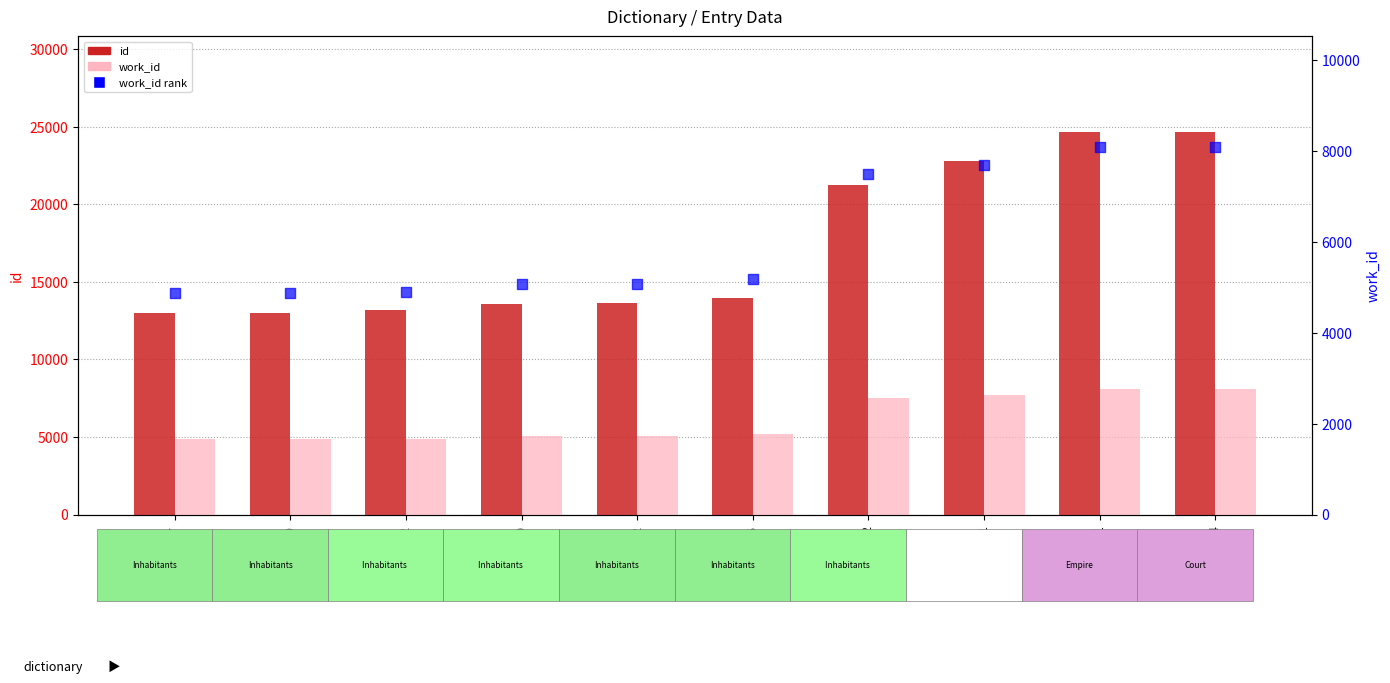

Which series reaches the maximum Y coordinate?

id